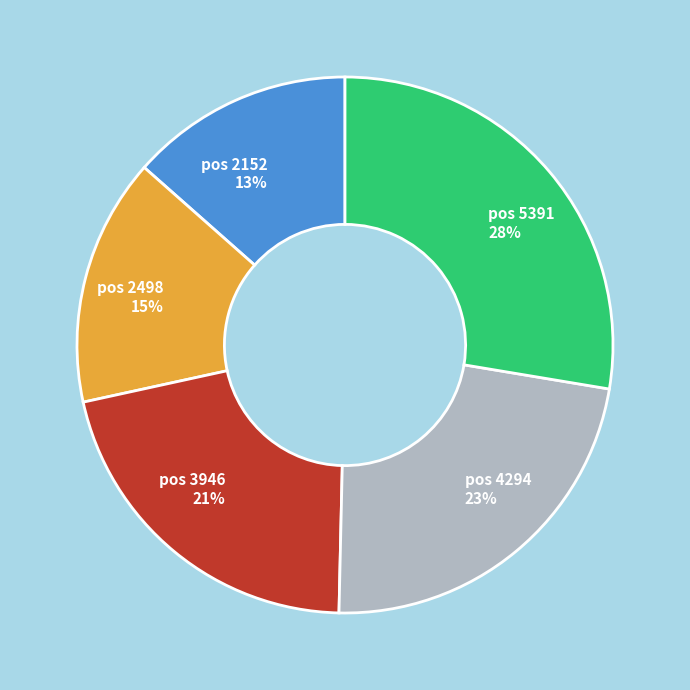

Is there a majority slice in this chart?

No